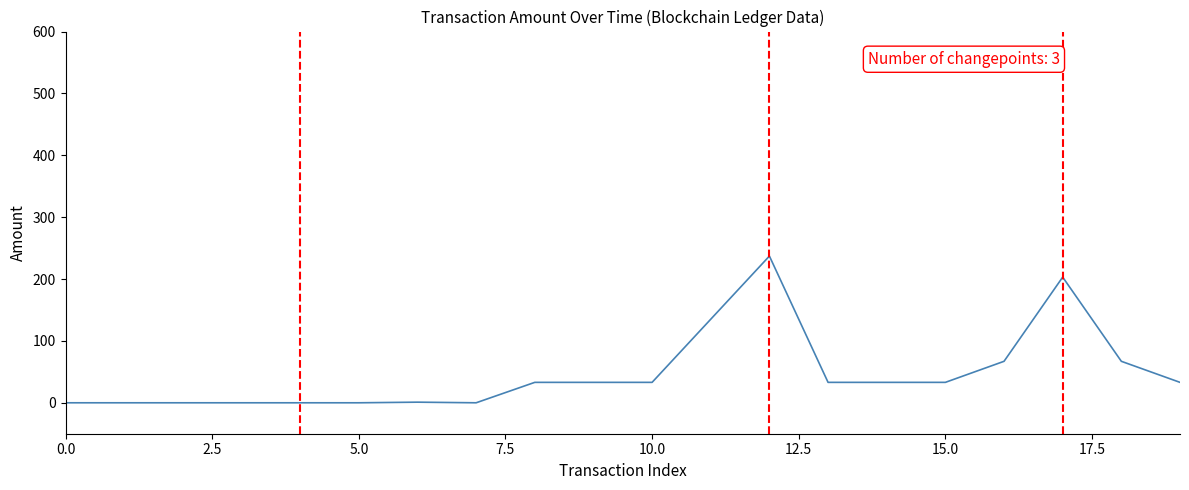

What is the difference between the maximum and minimum values?

237.1